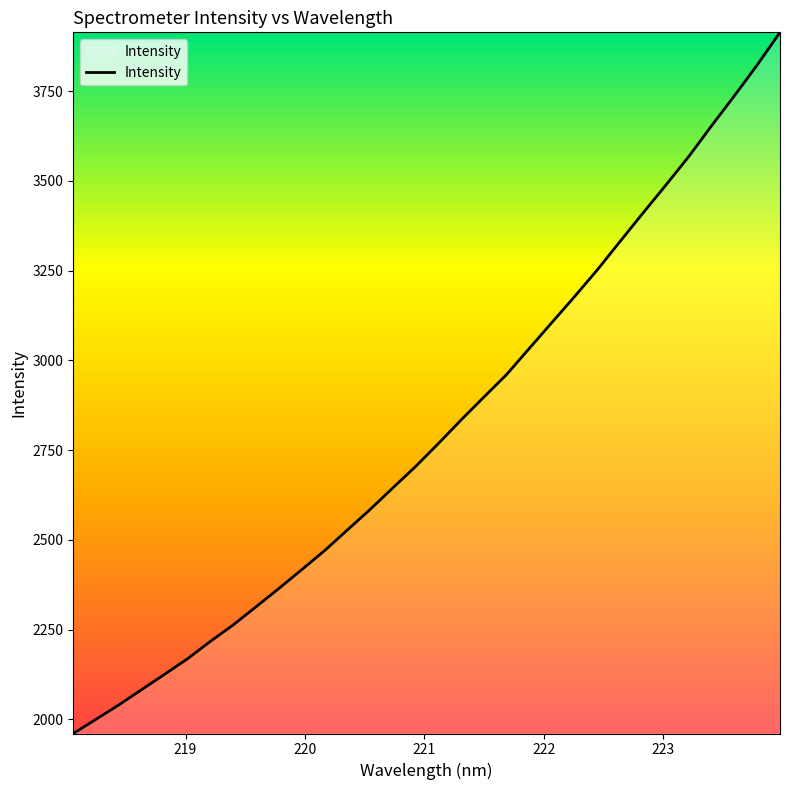

What is the difference between the maximum and minimum values?

1953.6